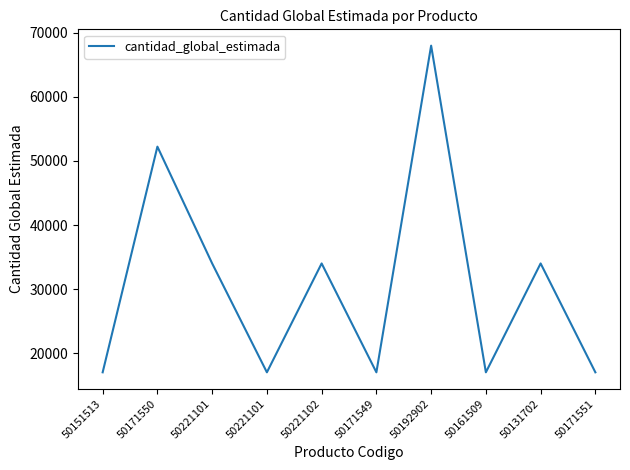

What is the value of the 6th point from the left?

17000